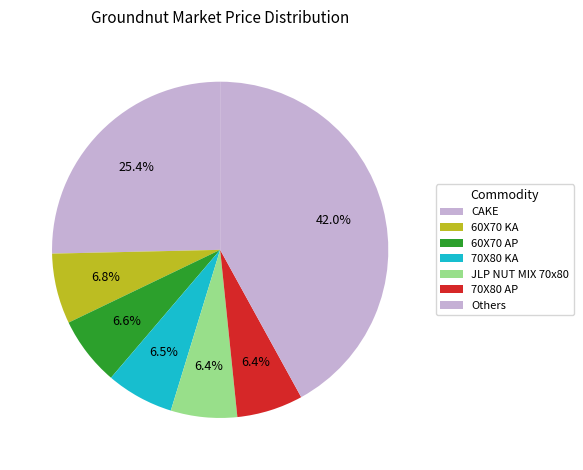

True or false: 60X70 KA accounts for 12% of the total.

False